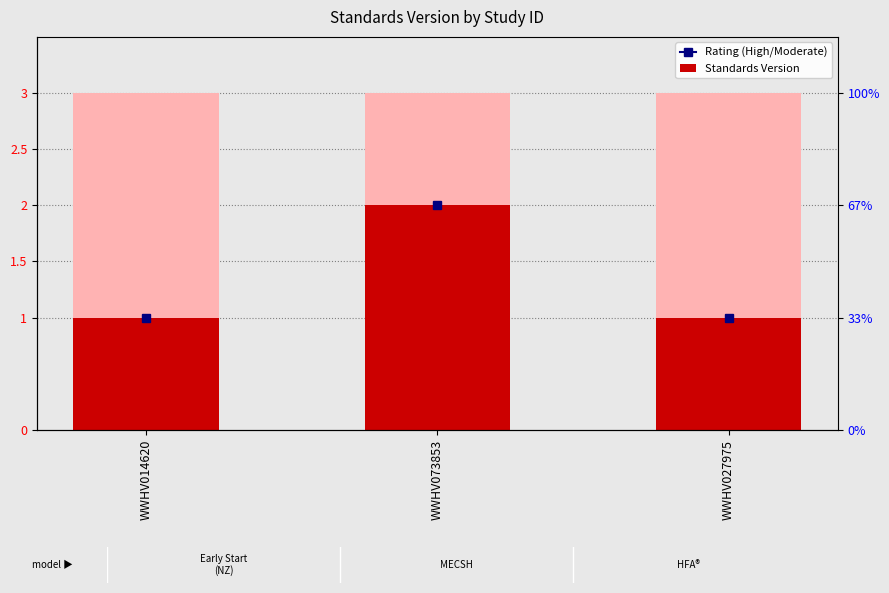

Which category has the lowest value across all series?

WWHV014620